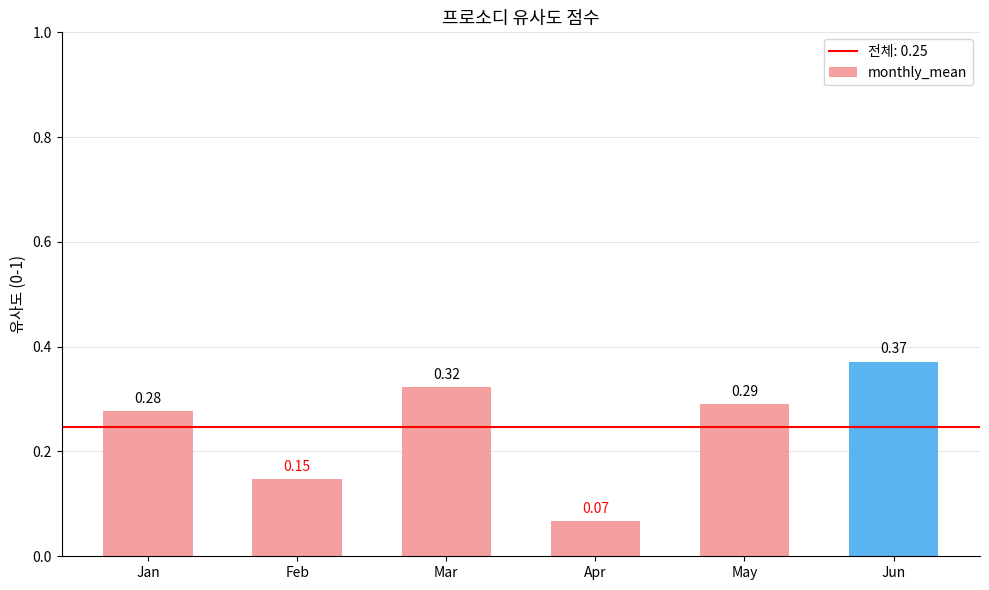

What is the sum of the values at Jan and Mar?

0.6